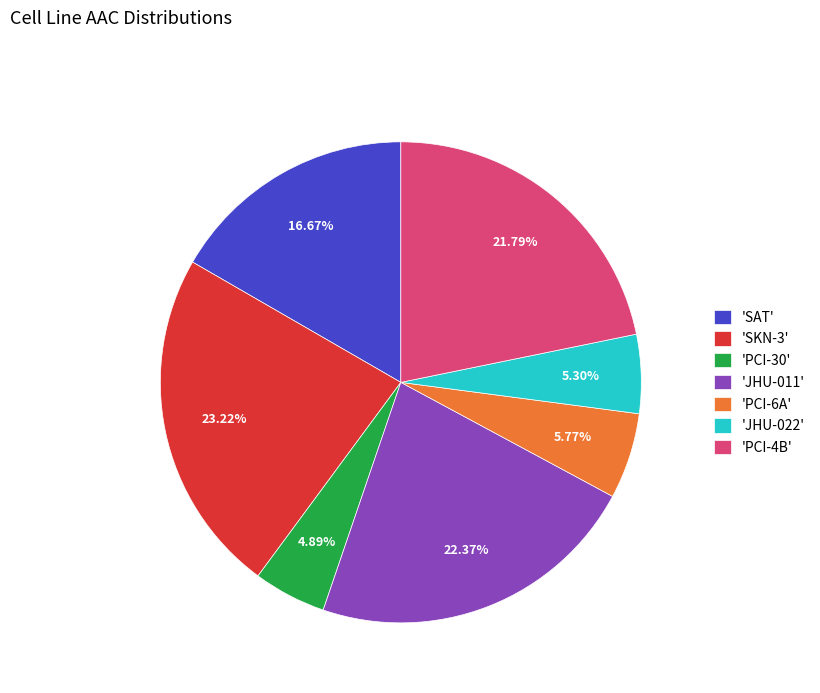

Approximately how many times larger is the value at 'JHU-011' compared to 'PCI-4B'?

1.0